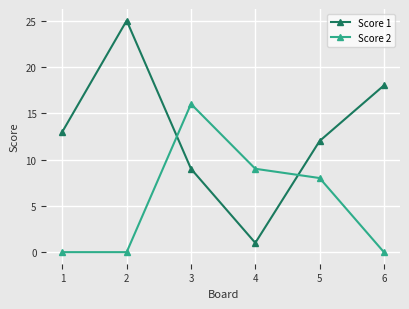

In Score 1, how many points are higher than both neighbors (excluding endpoints)?

1